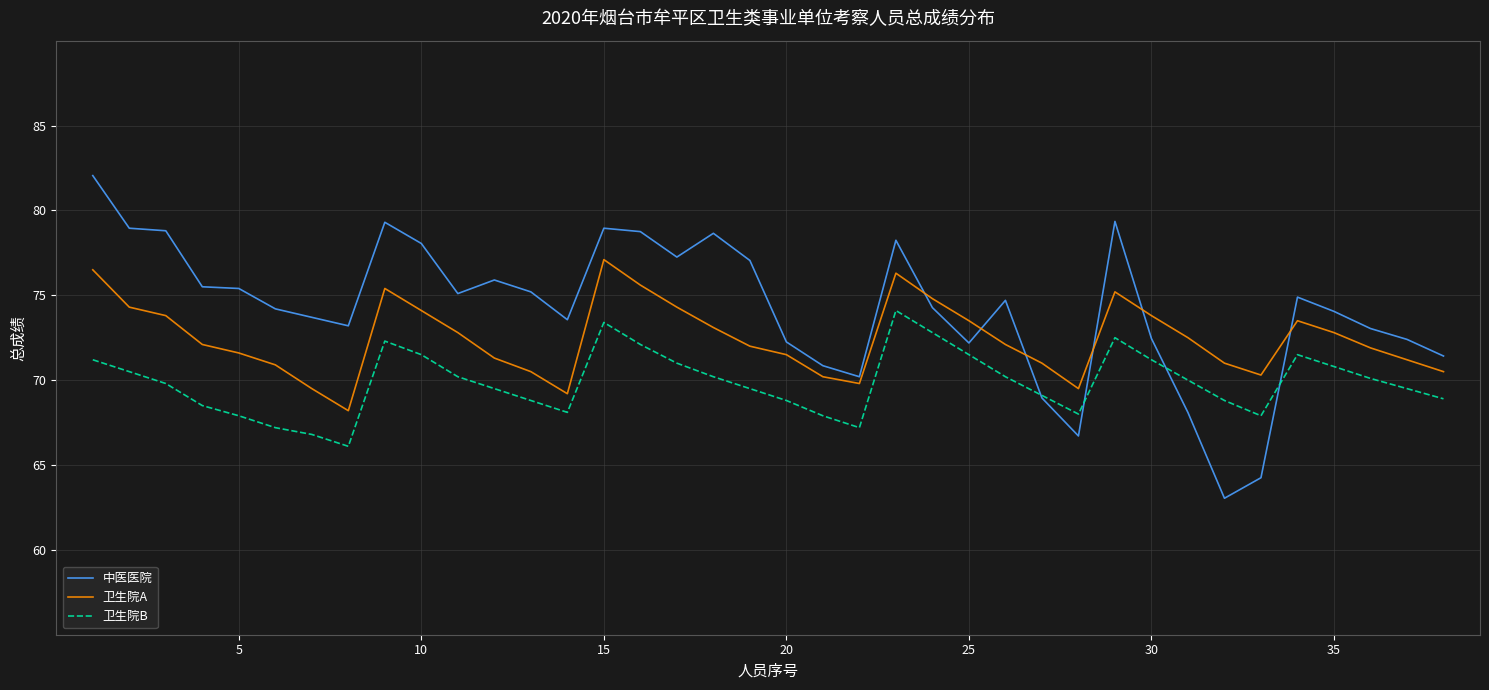

What is the difference between the maximum and second lowest values in the 中医医院 series?

17.8